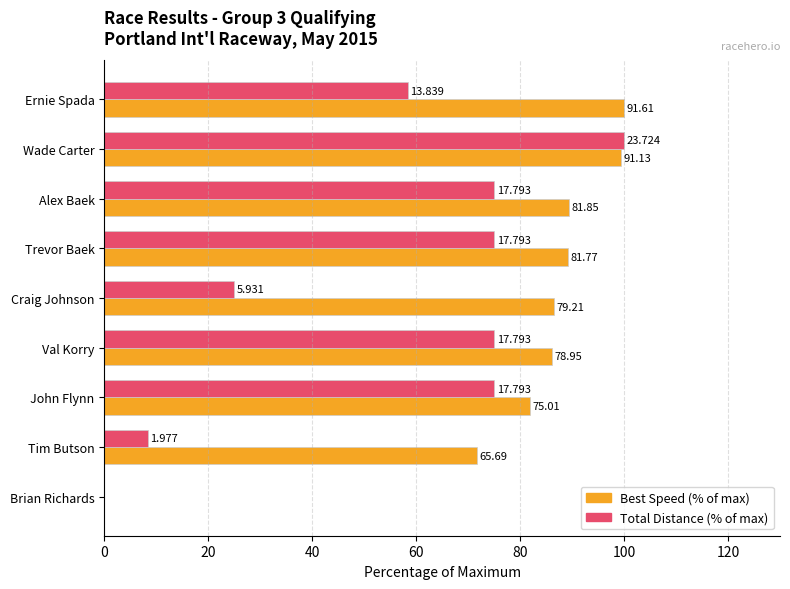

What are all the series names shown in the legend?

Best Speed (% of max), Total Distance (% of max)